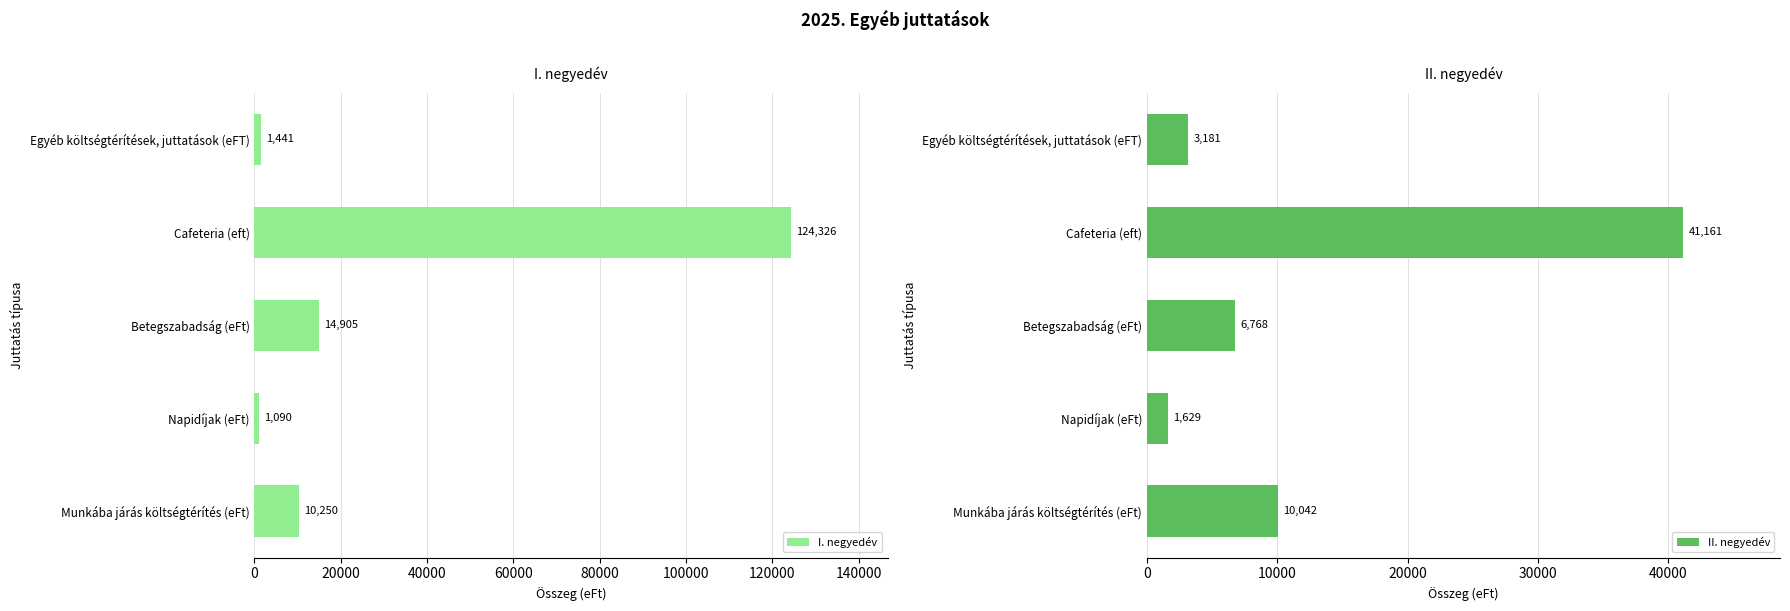

At how many categories does at least one series exceed 63765?

1